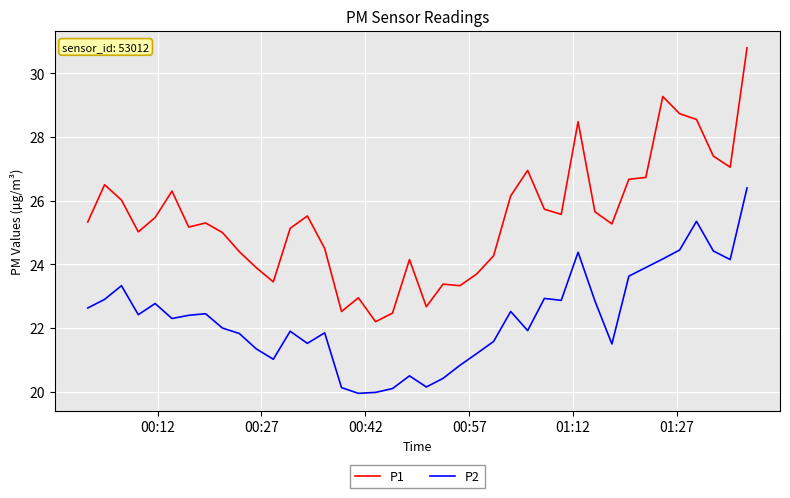

What is the maximum value for P2?

26.4